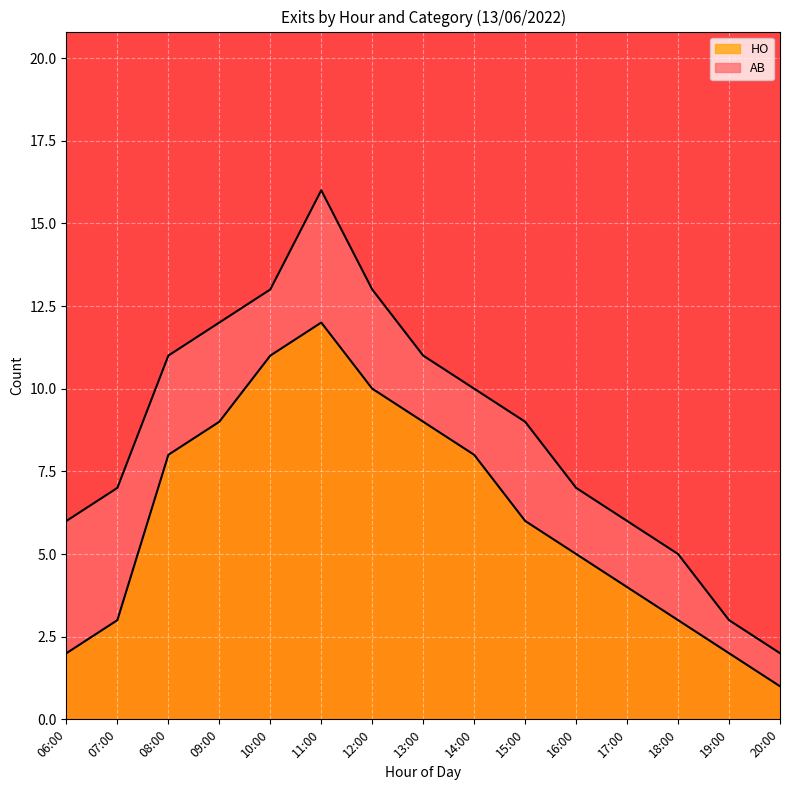

The chart shows a value of 9 at 09:00. True or false?

True